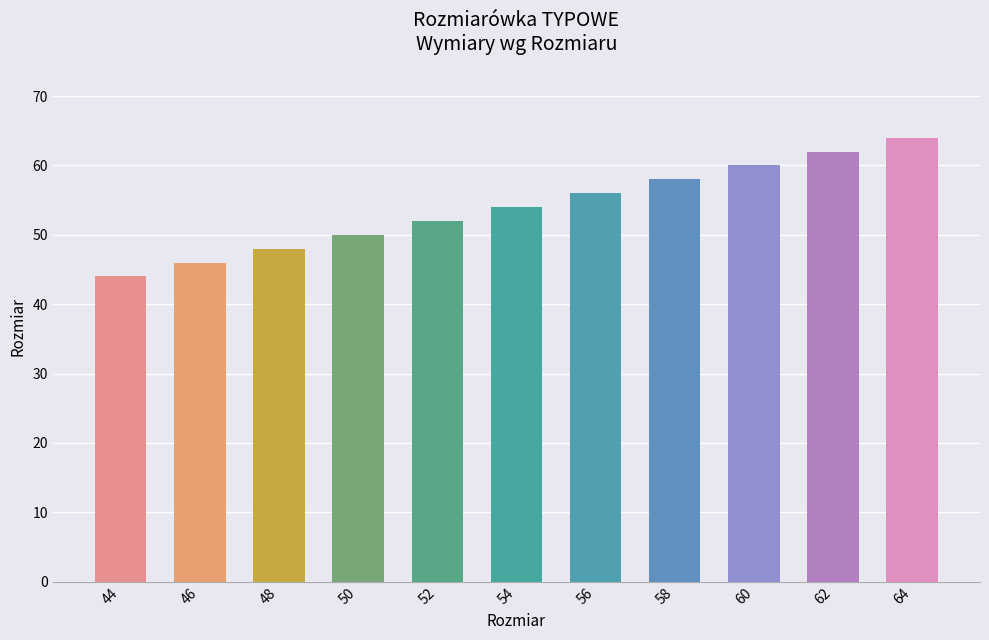

What is the smallest value displayed?

44